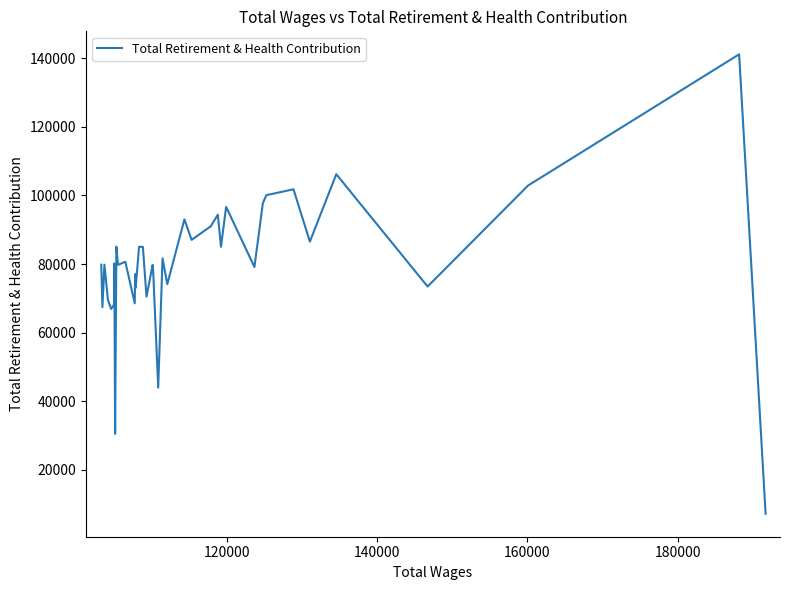

What is the sum of all values?

3228669